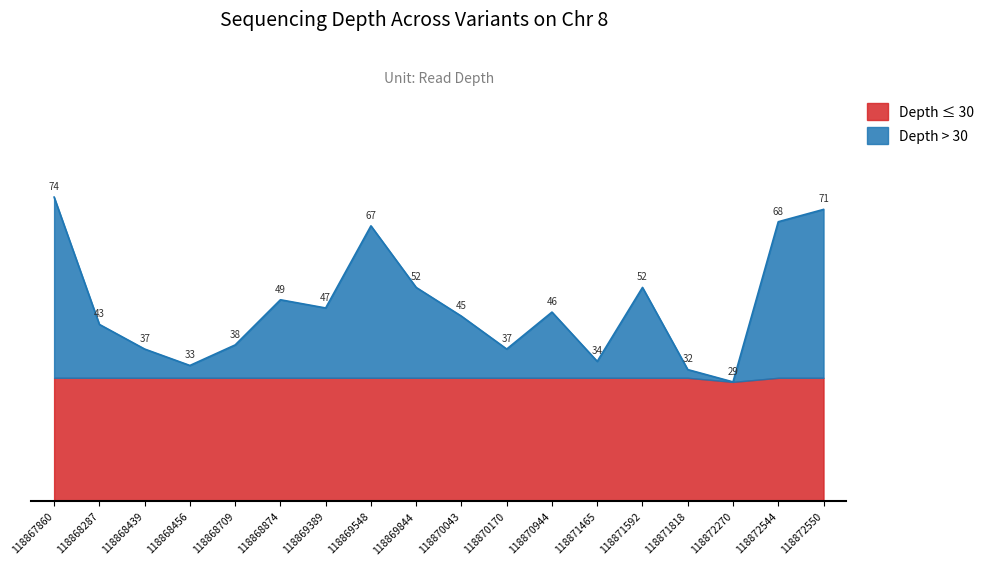

Reading left to right, what are all the values shown in this chart?

74	43	37	33	38	49	47	67	52	45	37	46	34	52	32	29	68	71